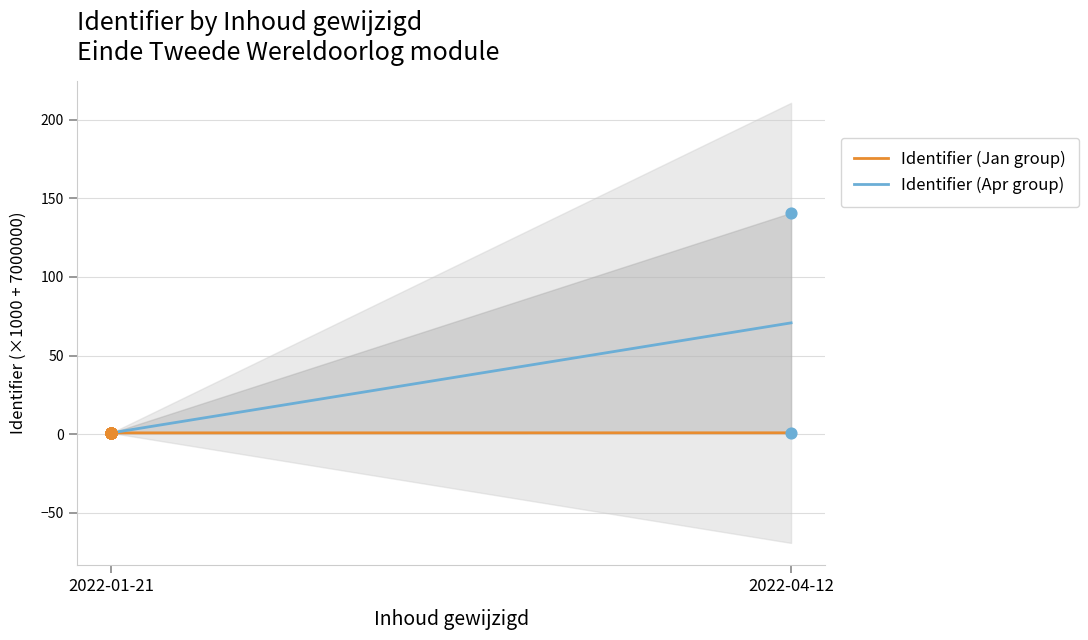

Which series has the widest spread of Y values?

Identifier (Apr group)